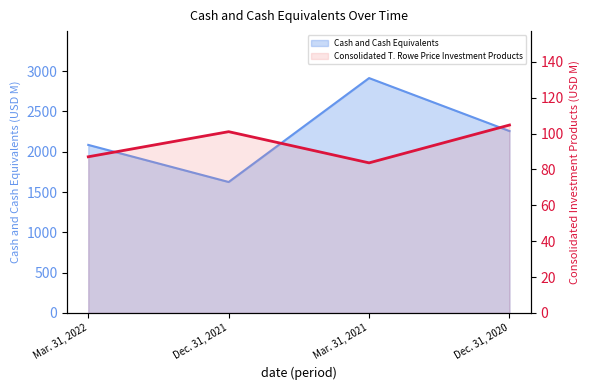

How many points are lower than both their immediate neighbors (excluding endpoints)?

1